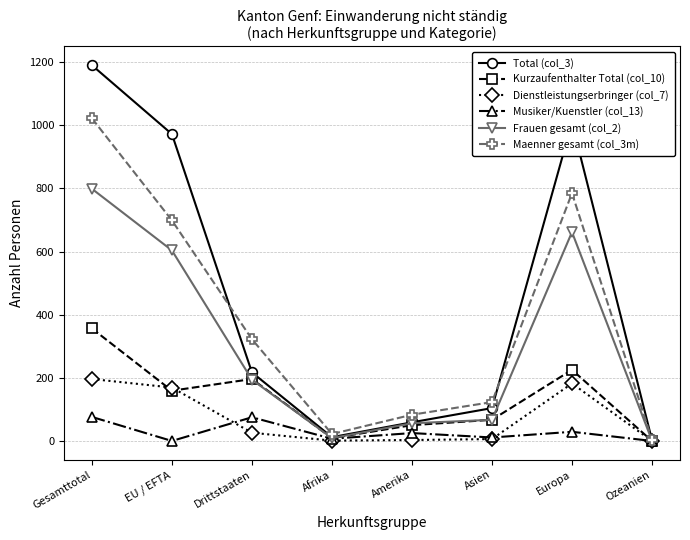

Which series has the largest range (max minus min)?

Total (col_3)